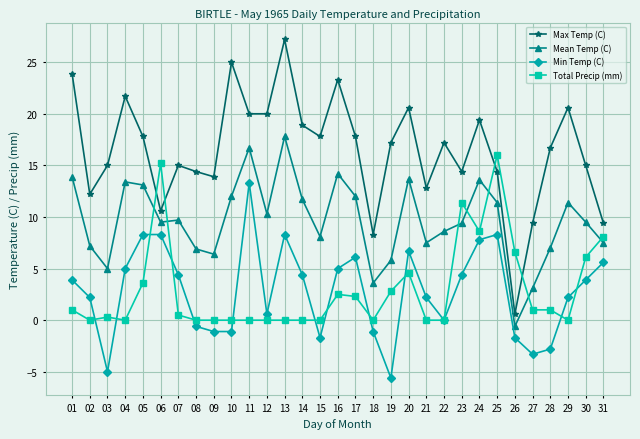

What is the value of the Min Temp (C) point at the 31st from the left?

5.6